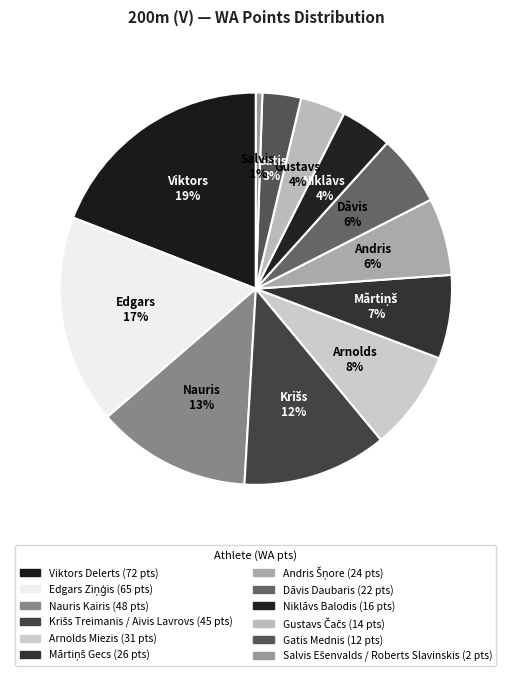

Count the number of slices in the pie.

12